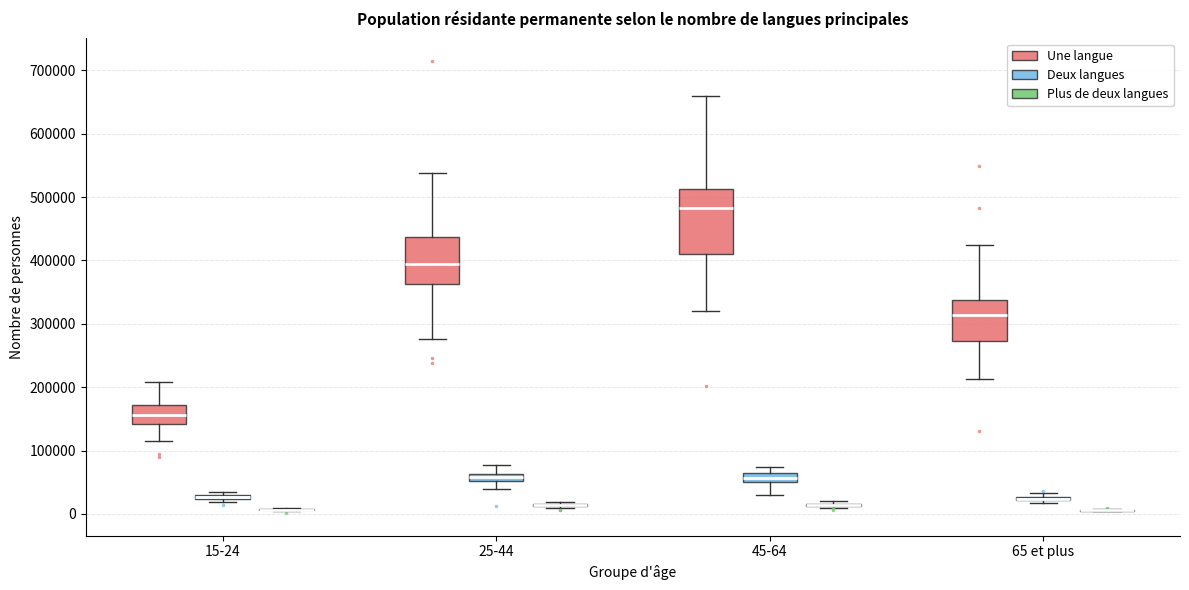

Comparing the boxes themselves (not the whiskers), which one is the tallest?

45-64 (Une langue)